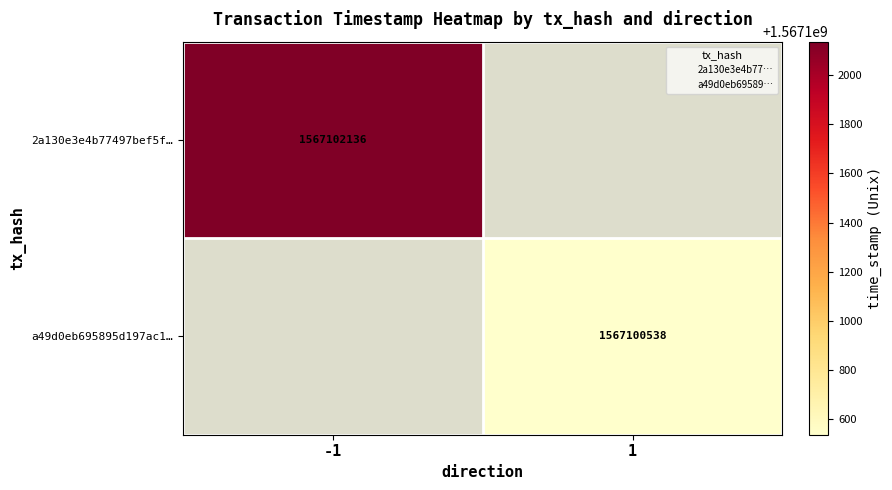

Is the value of a49d0eb695895d197ac1… at -1 greater than the value of 2a130e3e4b77497bef5f… at 1?

No